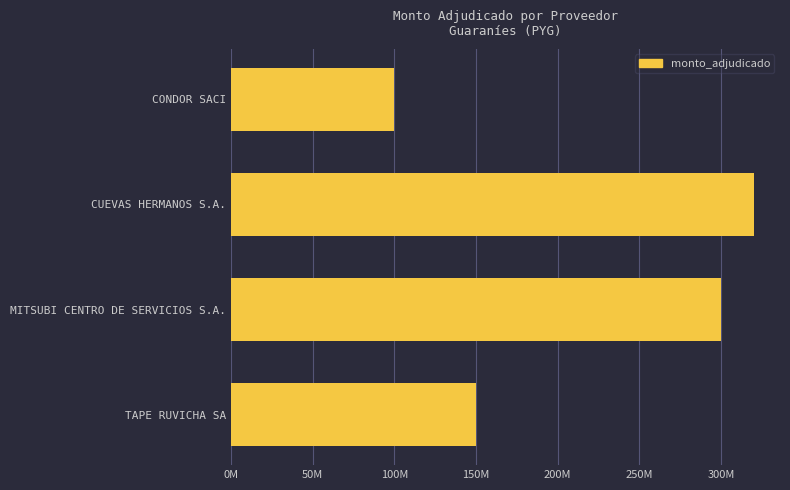

Are the bars horizontal?

Yes